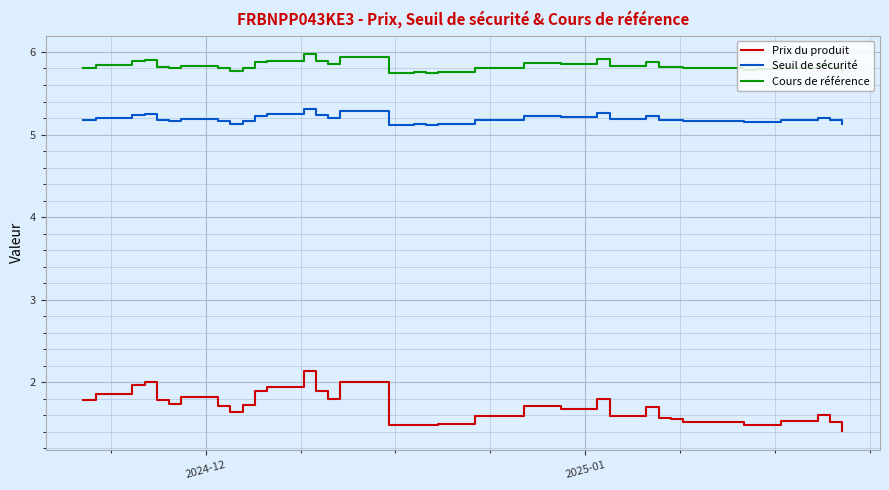

Which series has the largest total across all categories?

Cours de référence